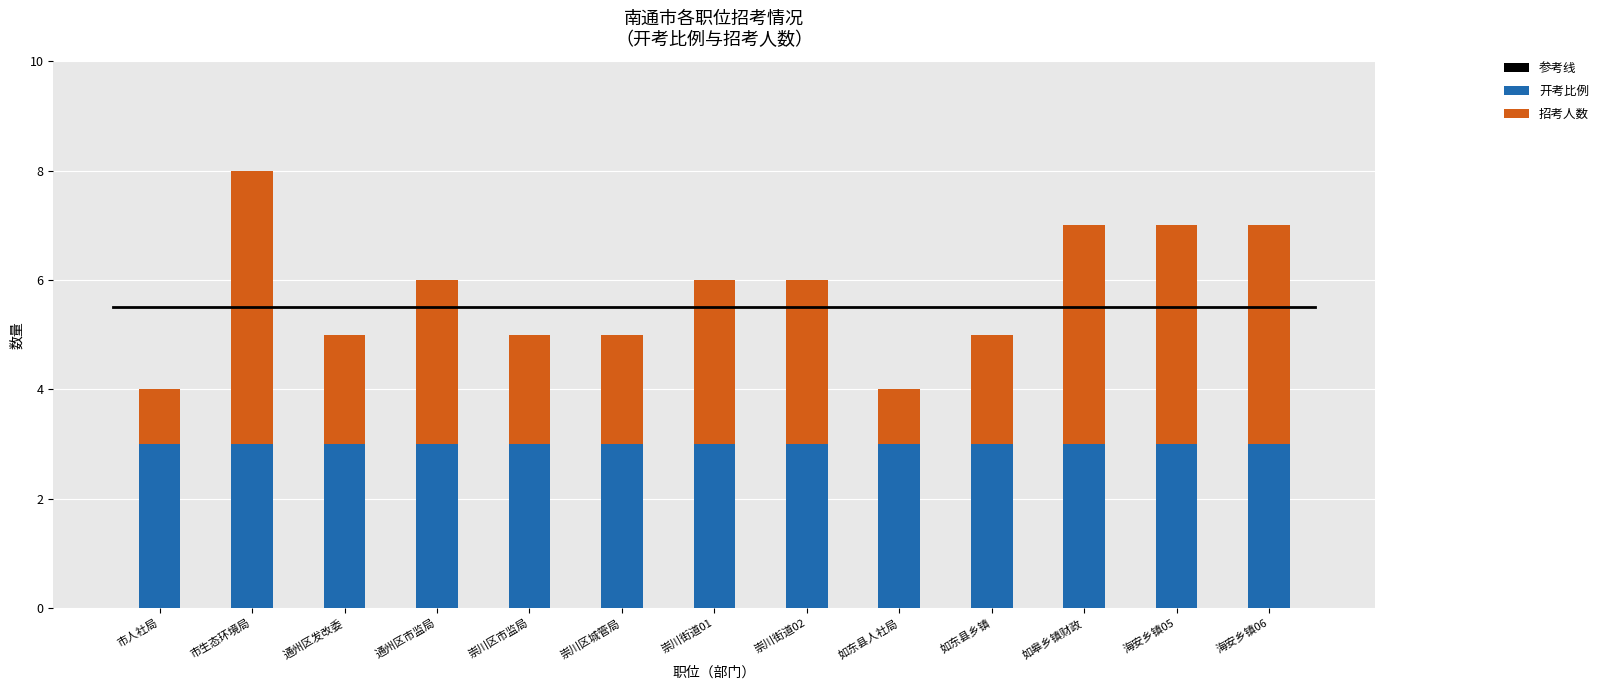

Is it true that 开考比例 equals 3 at 通州区市监局?

True